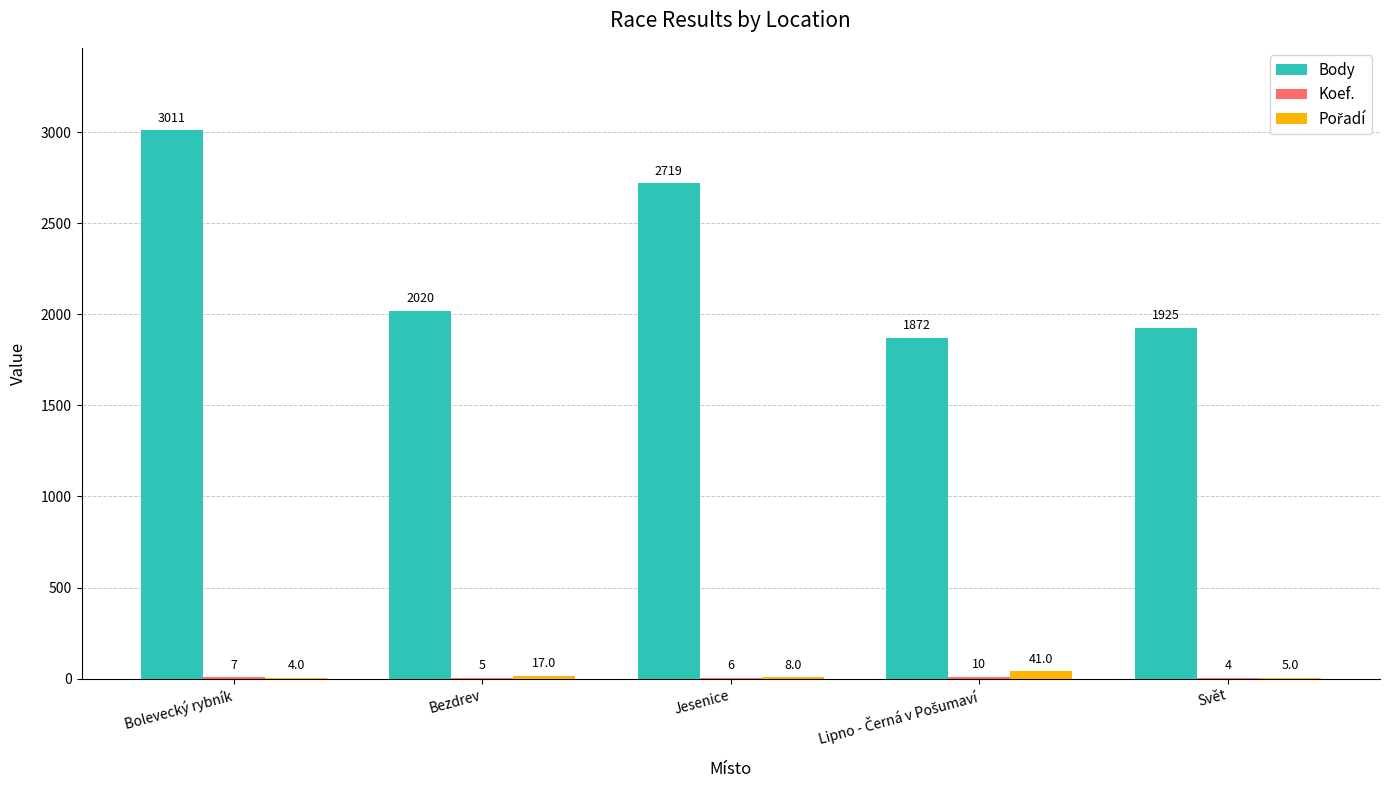

Which category has the highest value across all series?

Bolevecký rybník